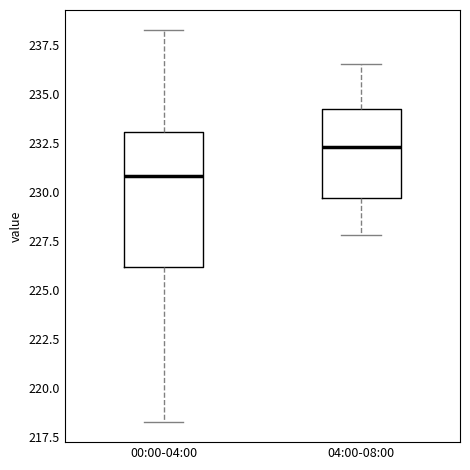

Reading left to right, read every box against the y-axis: the position of its median line, the range the box covers, and the ends of its whiskers. The values are not printed on the chart, so give them approximately, as read against the axis.

00:00-04:00: median 231.0, box 226.0 to 233.0, whiskers 218.0 to 238.5
04:00-08:00: median 232.5, box 229.5 to 234.0, whiskers 228.0 to 236.5